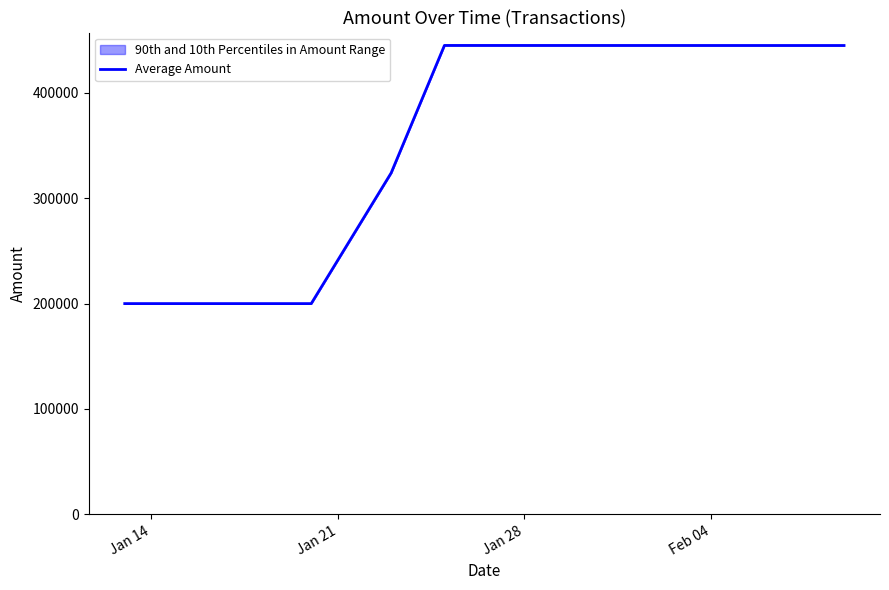

What is the average value?

353215.6